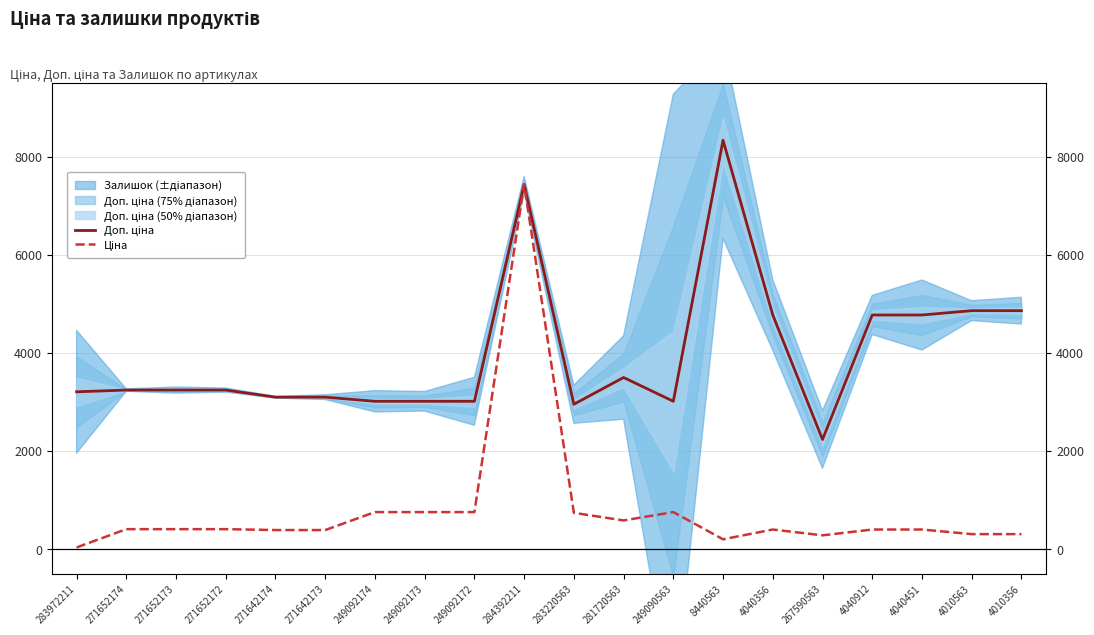

What is the minimum value for Доп. ціна?

2233.2